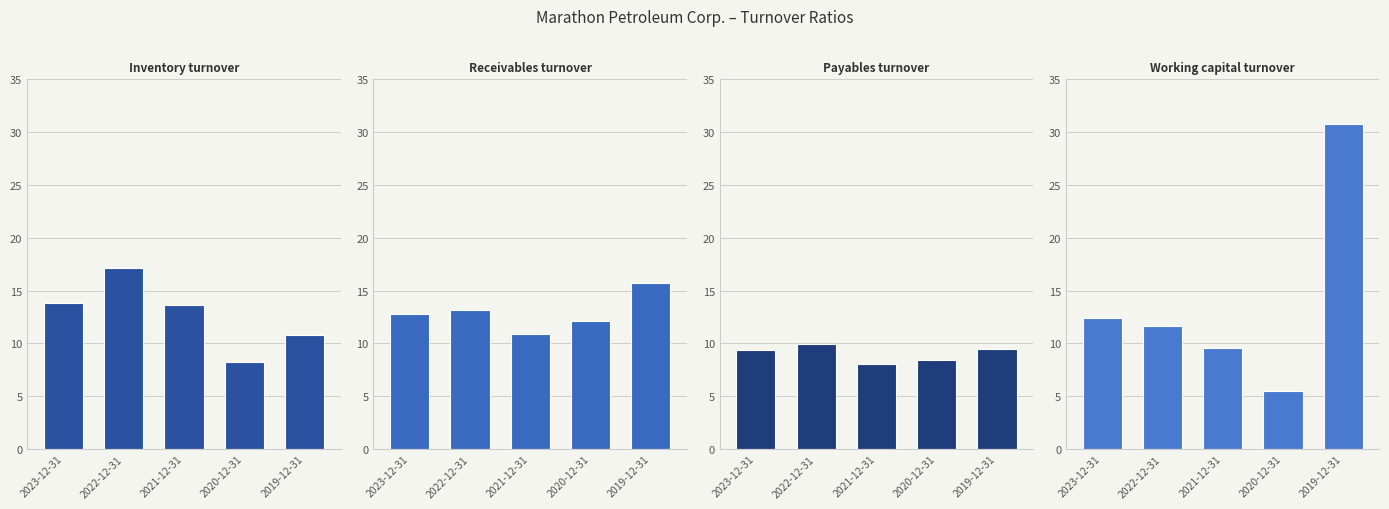

What is the difference between the Receivables turnover values at 2019-12-31 and 2021-12-31?

4.9